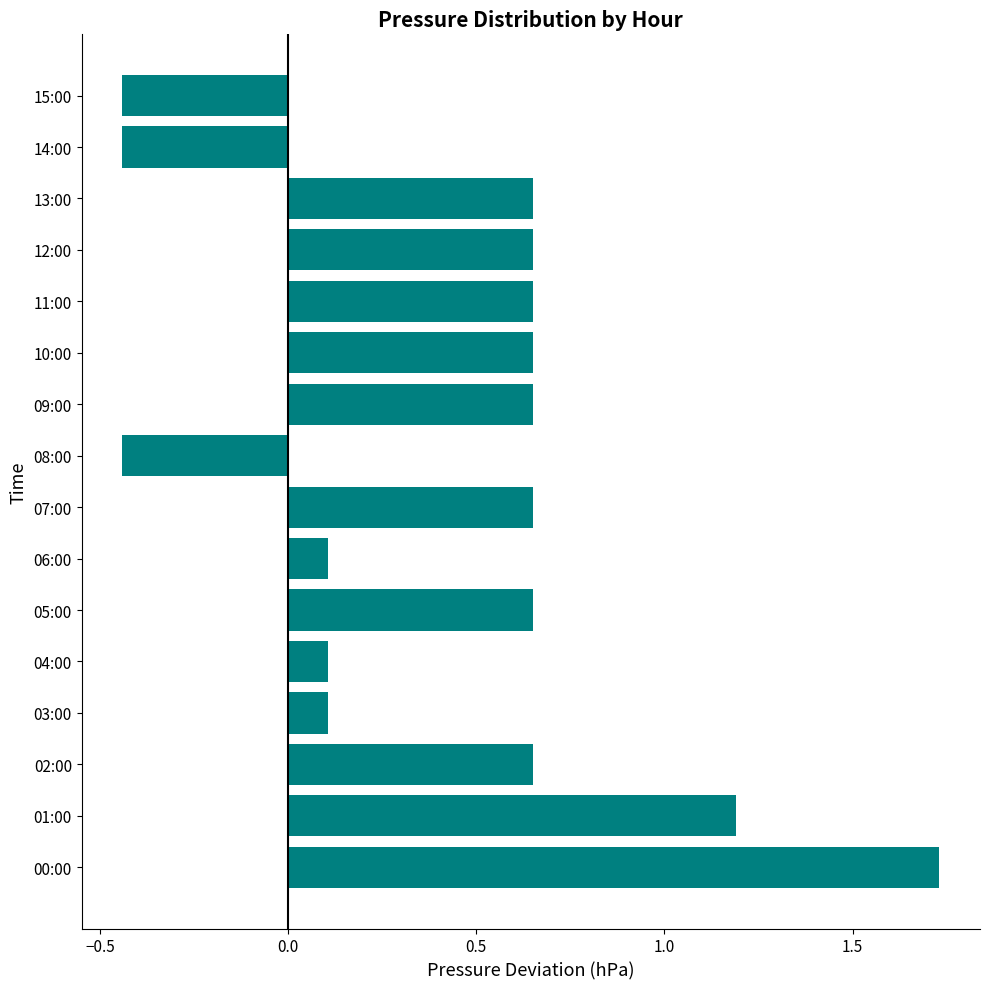

Which category has the highest value across all series?

00:00